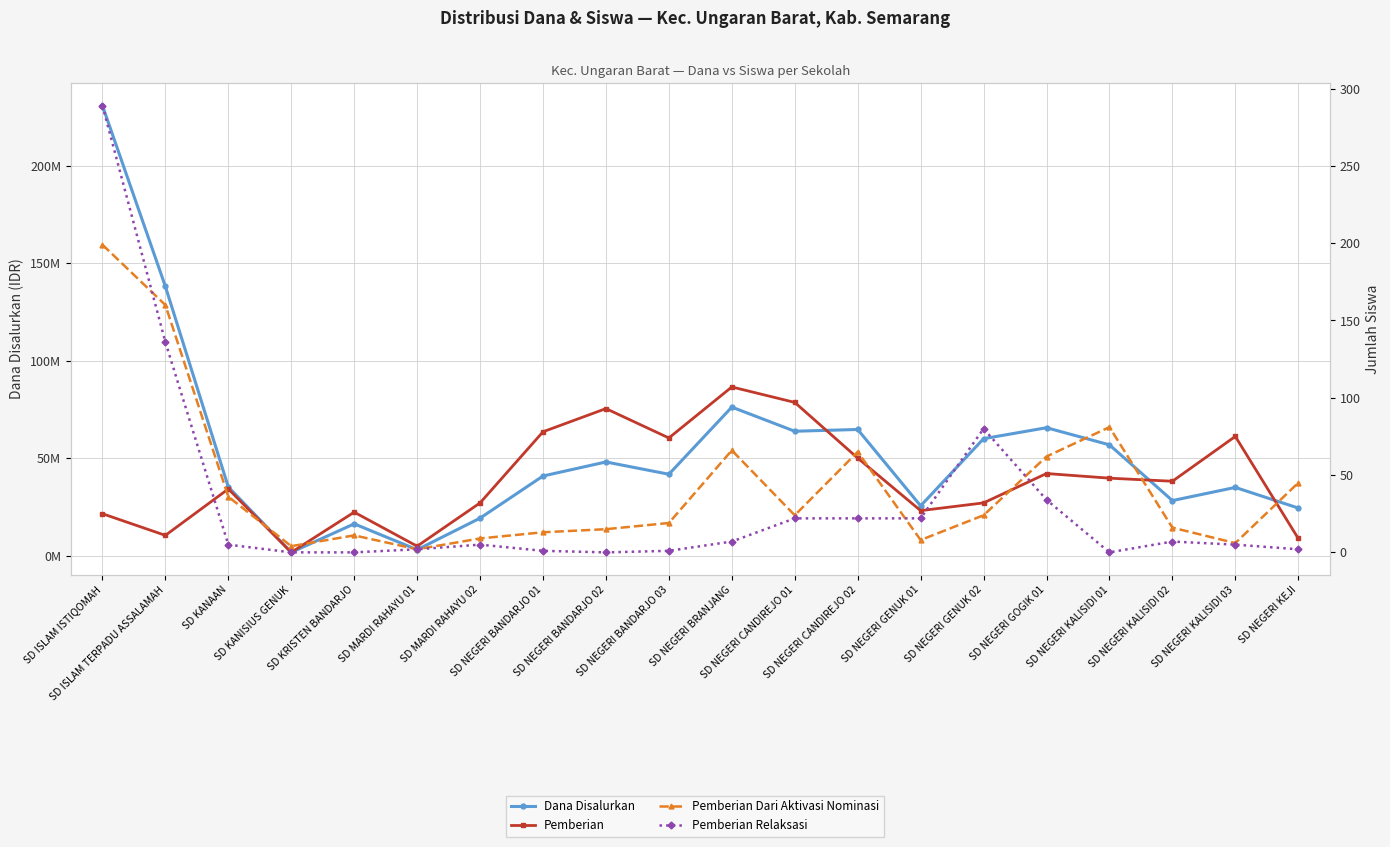

At which category is the sum across all series the highest?

SD ISLAM ISTIQOMAH